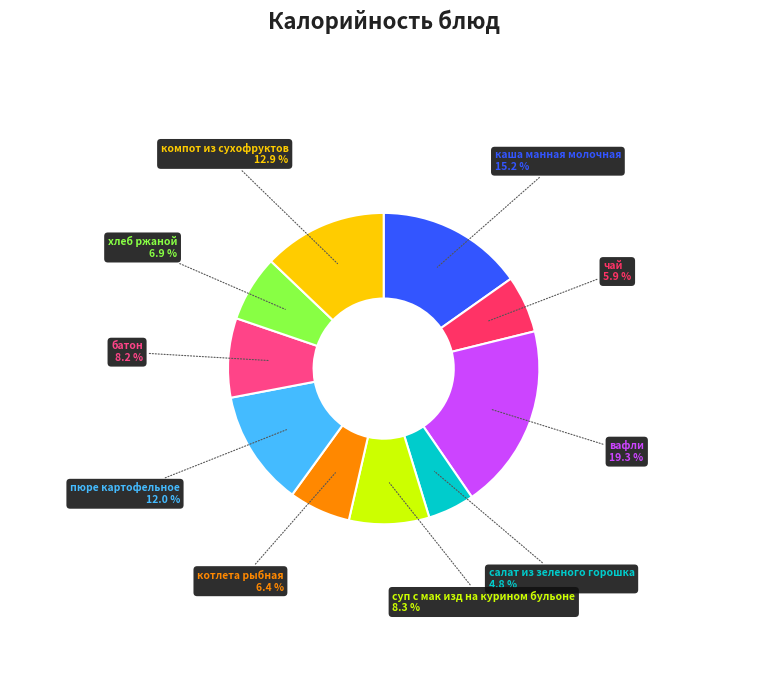

How many segments does this pie chart have?

10